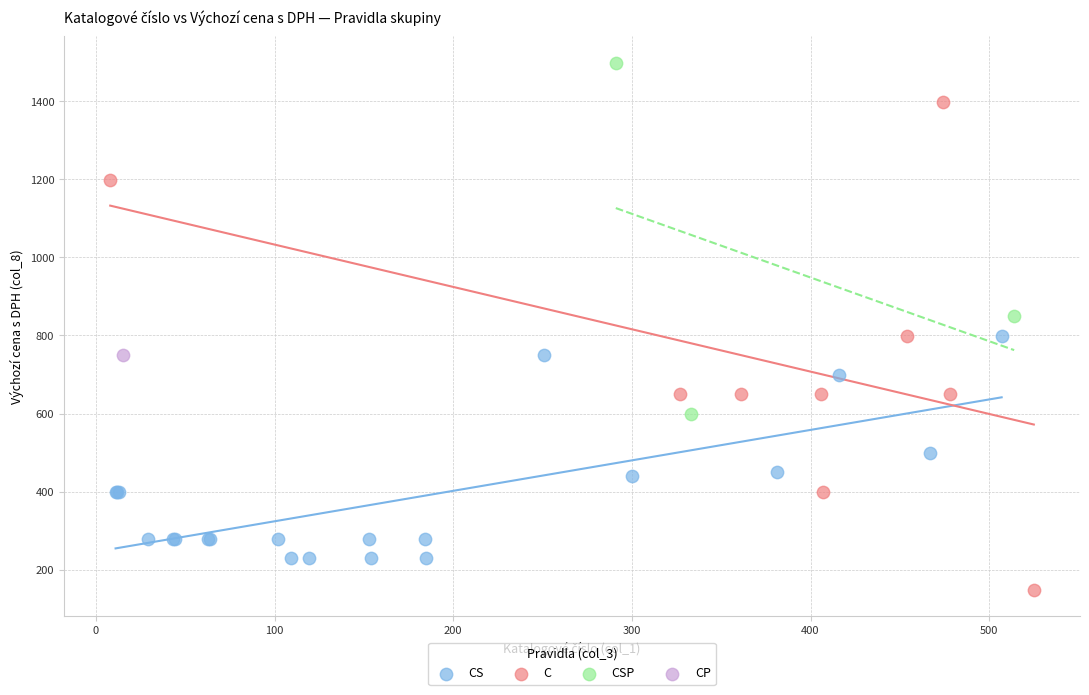

What are all the series names shown in the legend?

CS, C, CSP, CP